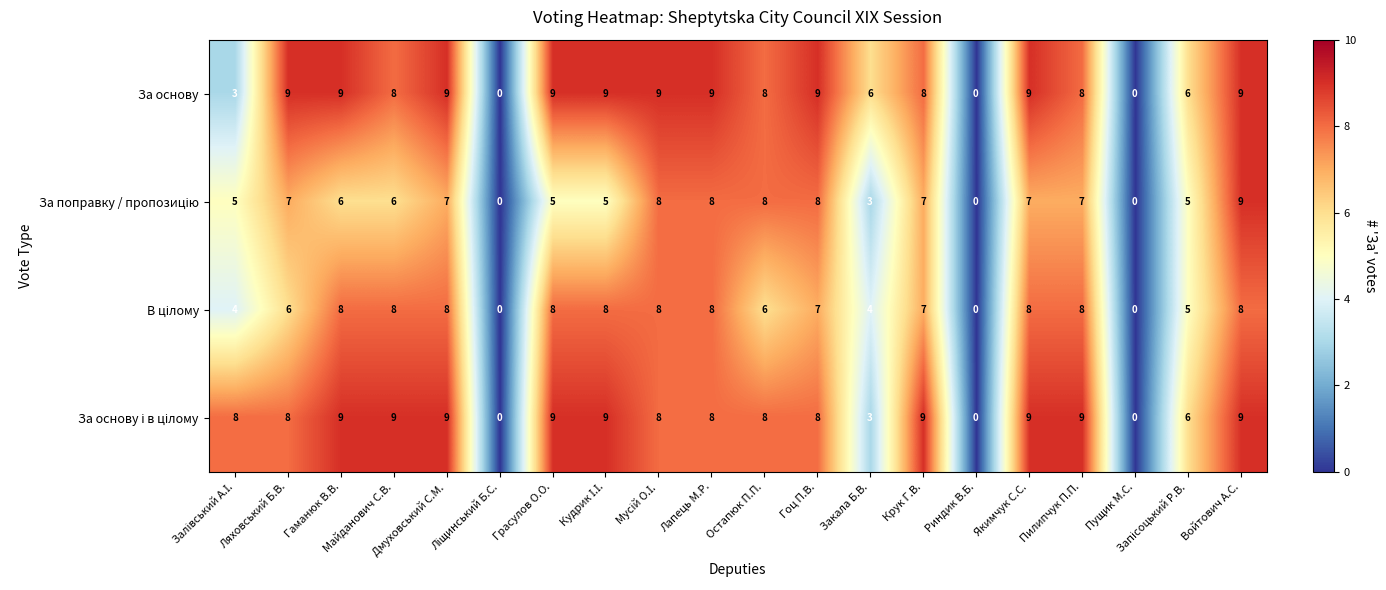

At how many categories does at least one series exceed 3?

17